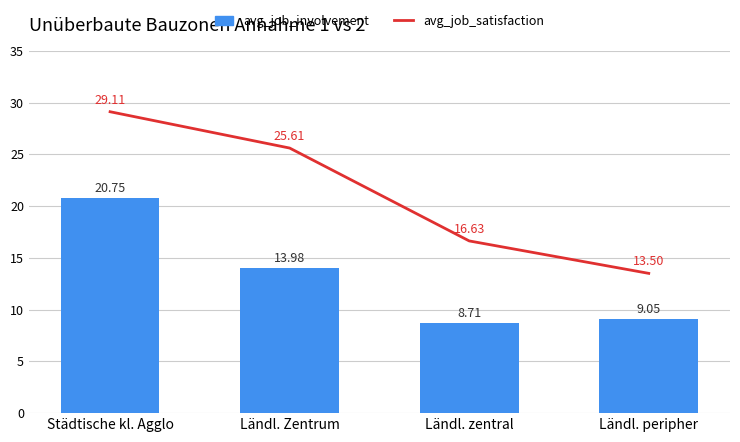

List the series in order of their peak value, lowest first.

avg_job_involvement, avg_job_satisfaction